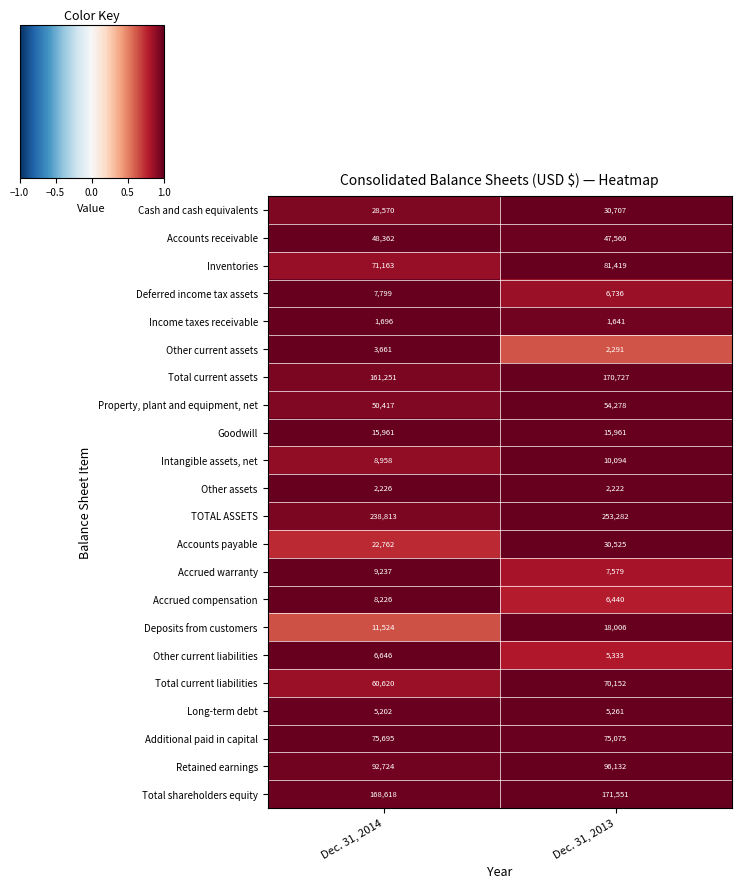

What is the maximum value for Total current liabilities?

70152